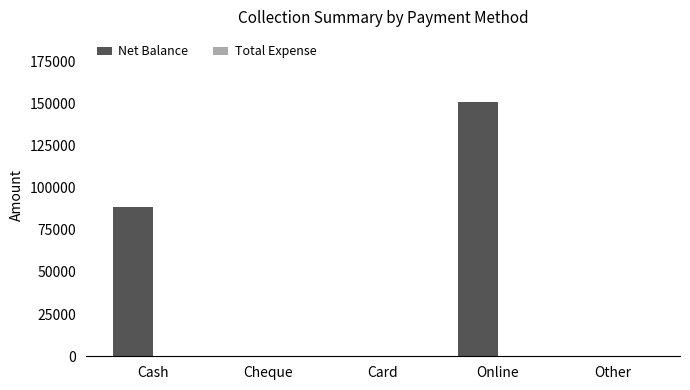

Which has a higher value, Cash or Online?

Online